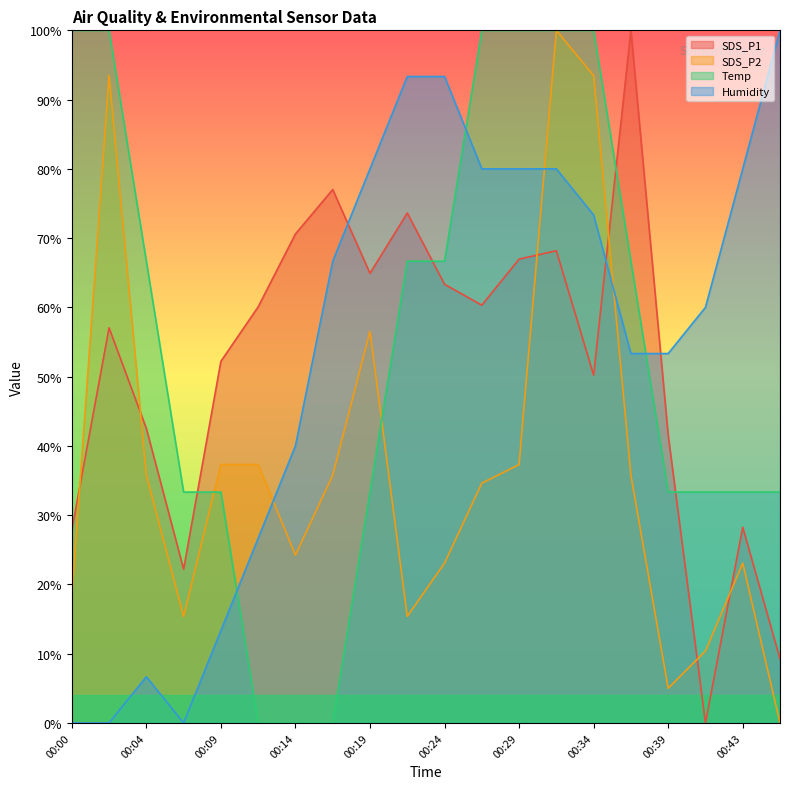

In SDS_P2, how many points are lower than both neighbors (excluding endpoints)?

4